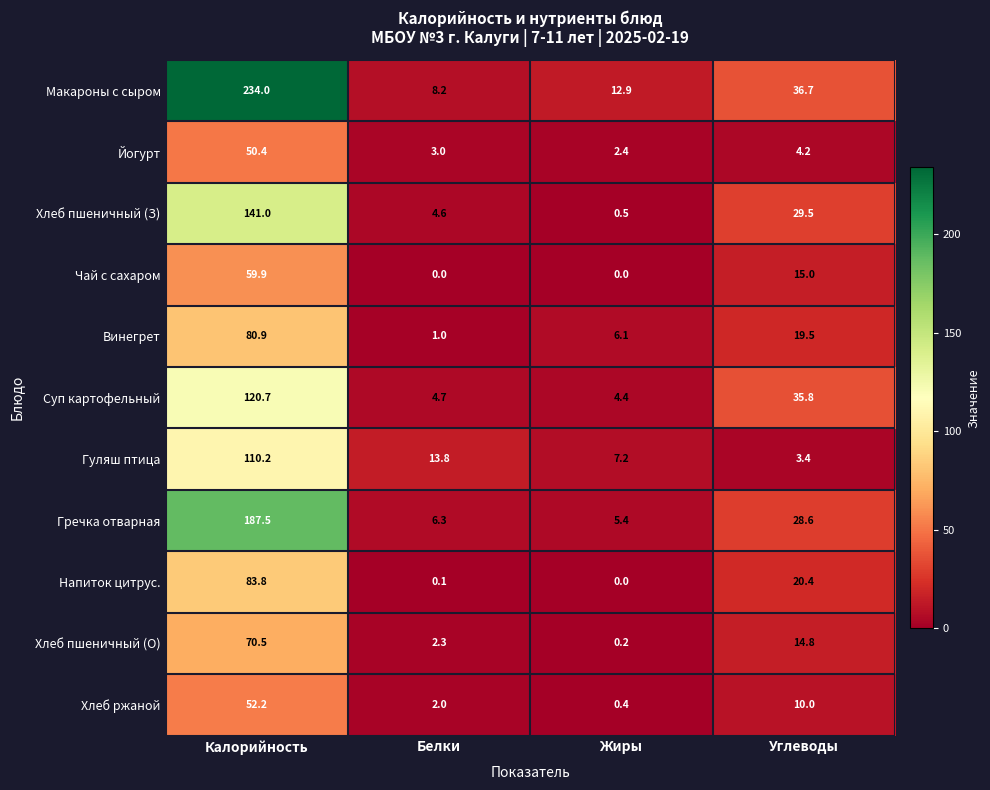

How many data points in Хлеб пшеничный (О) are above 14?

2